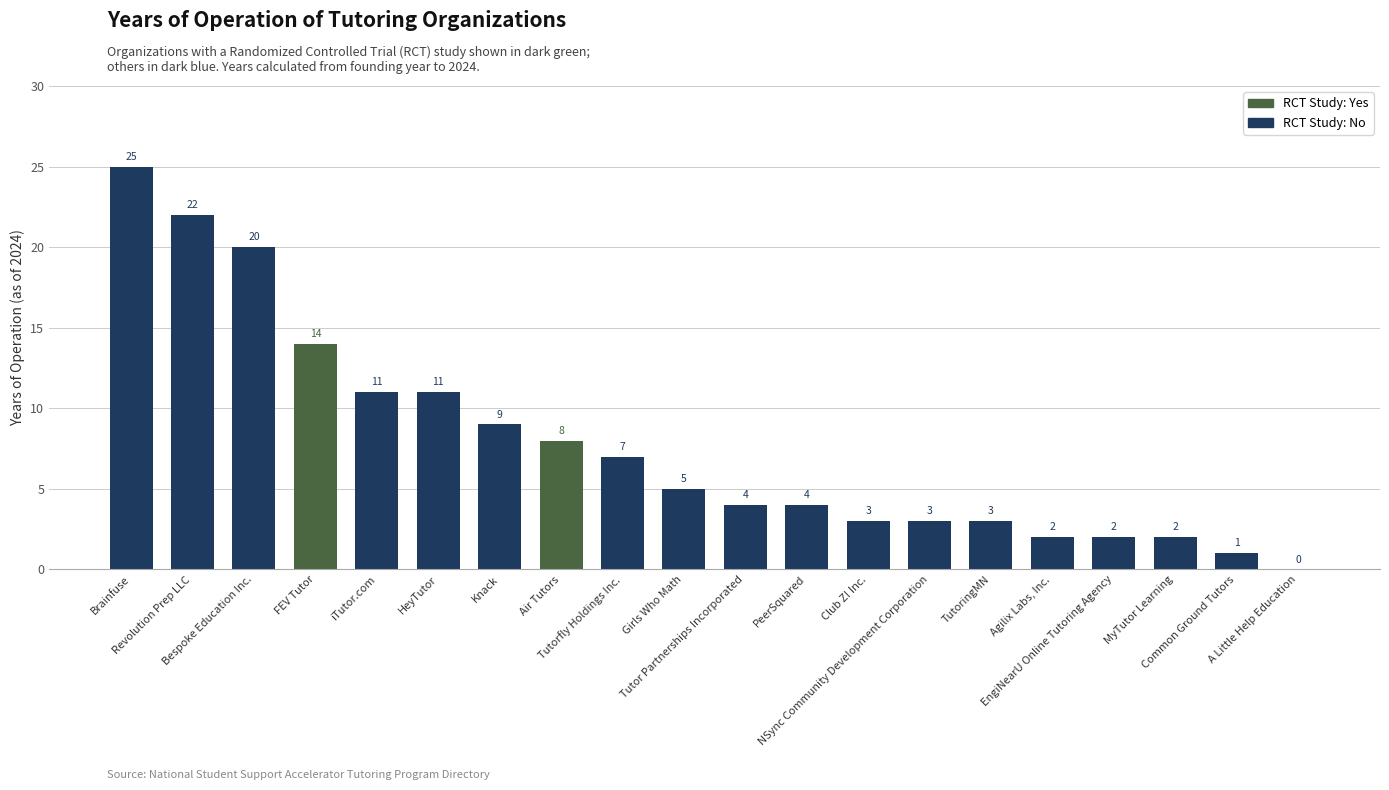

What is the change in value from Revolution Prep LLC to MyTutor Learning?

-20